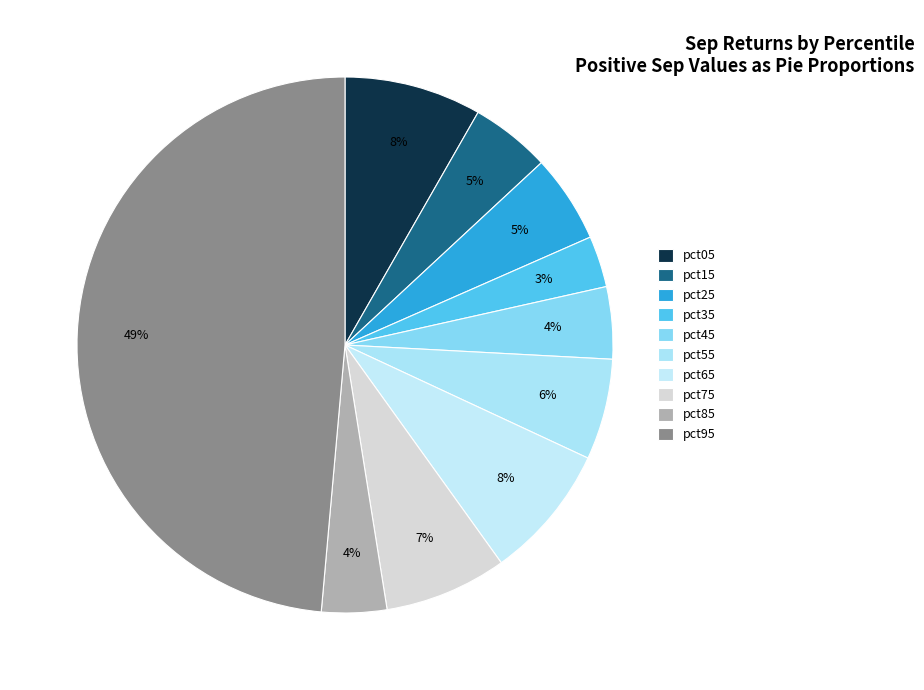

Rank the categories by value from lowest to highest.

pct35, pct85, pct45, pct15, pct25, pct55, pct75, pct65, pct05, pct95